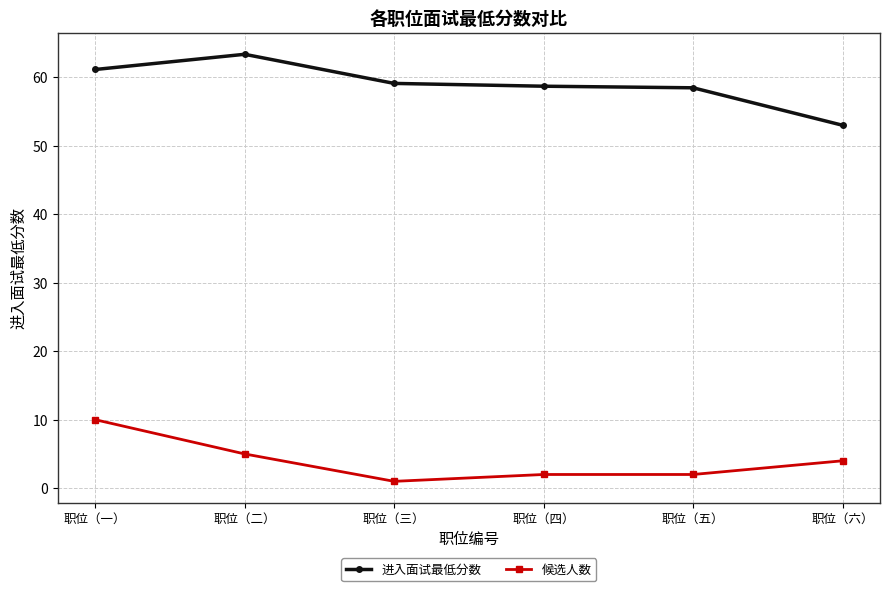

What is the value of the 进入面试最低分数 point at the 2nd from the left?

63.3